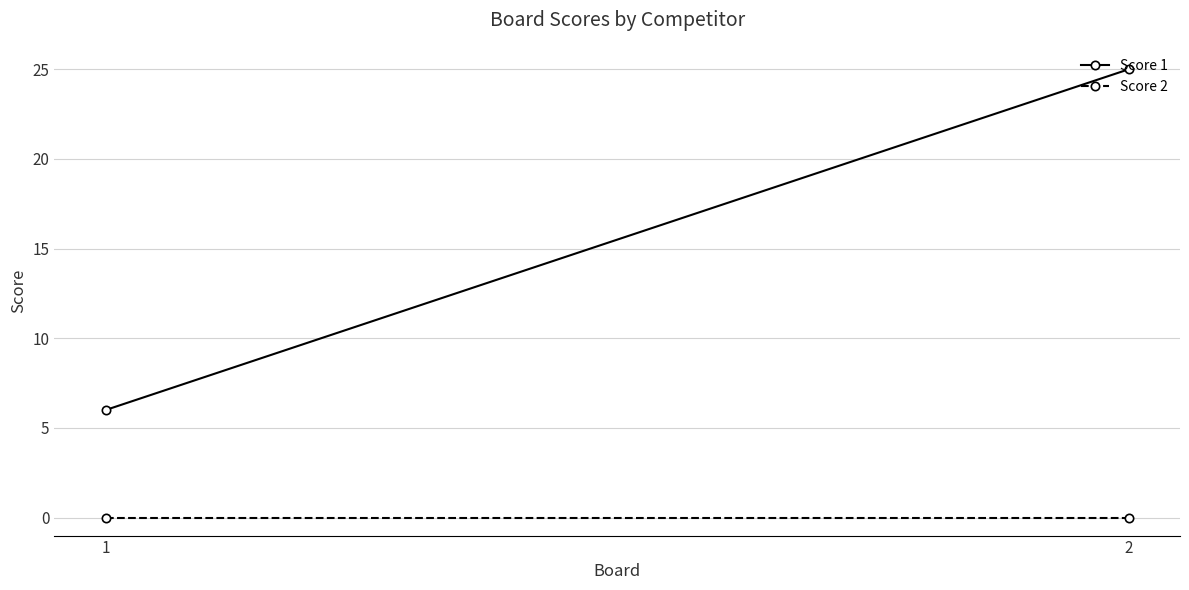

Which category has the lowest value across all series?

1